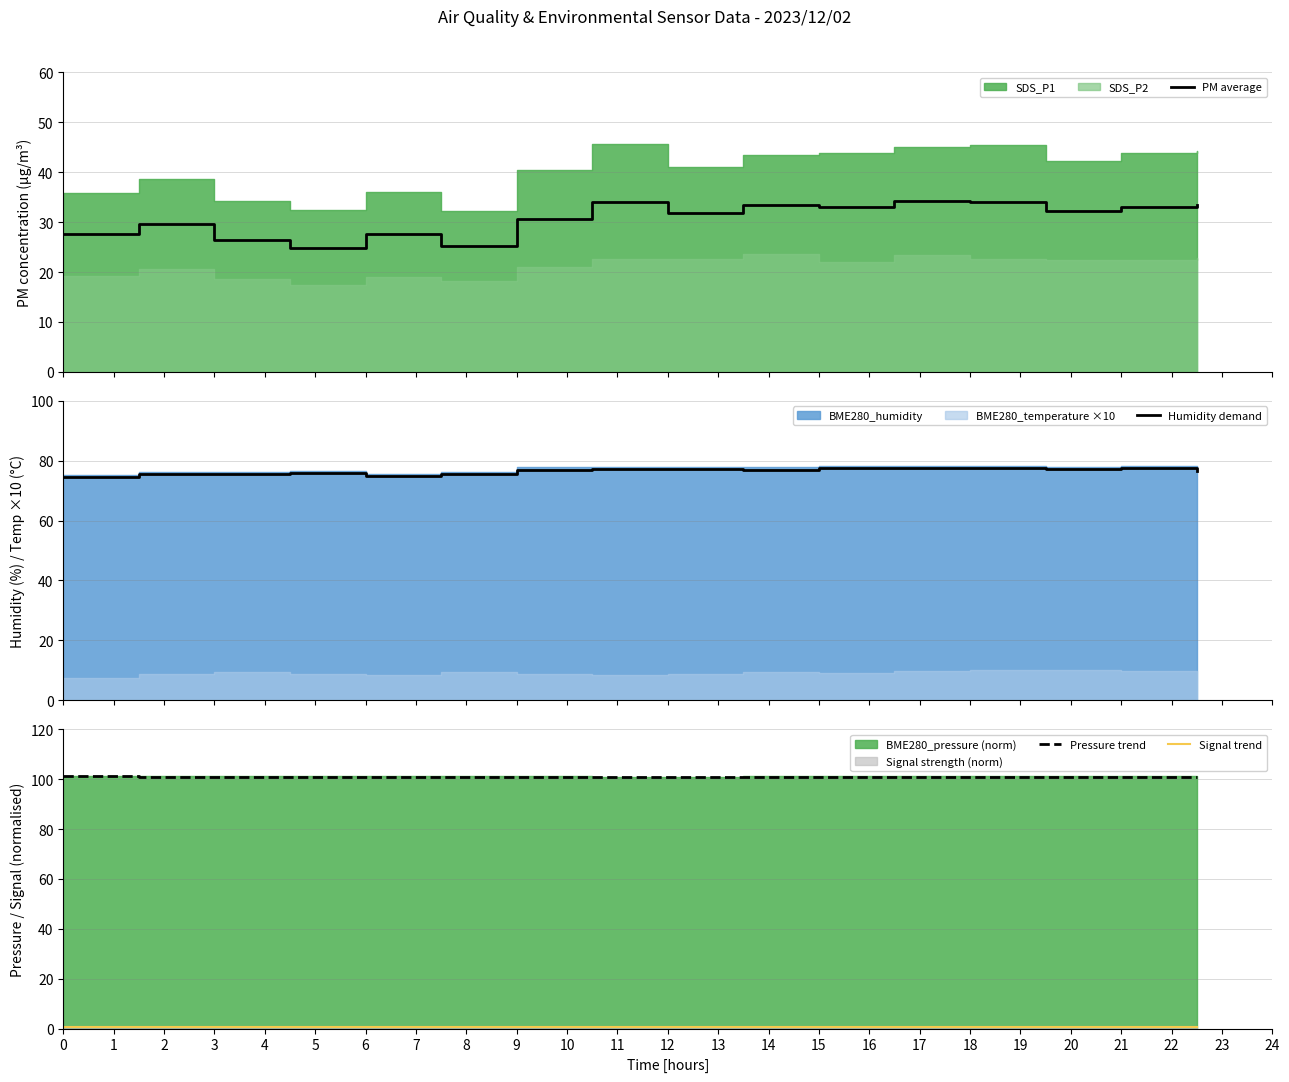

True or false: PM average and Humidity demand intersect in this chart.

False